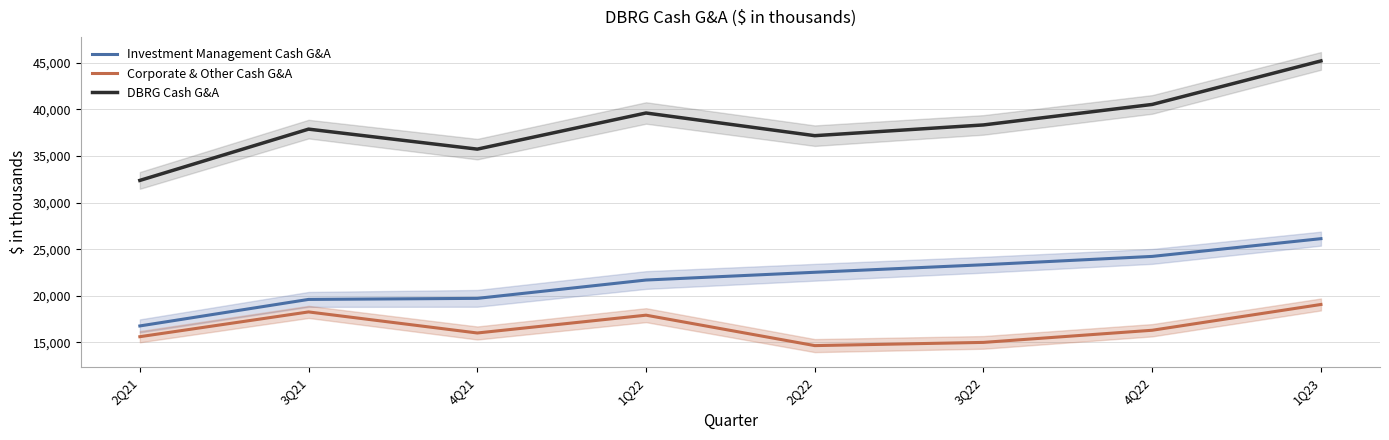

Read the Investment Management Cash G&A value at 4Q22.

24222